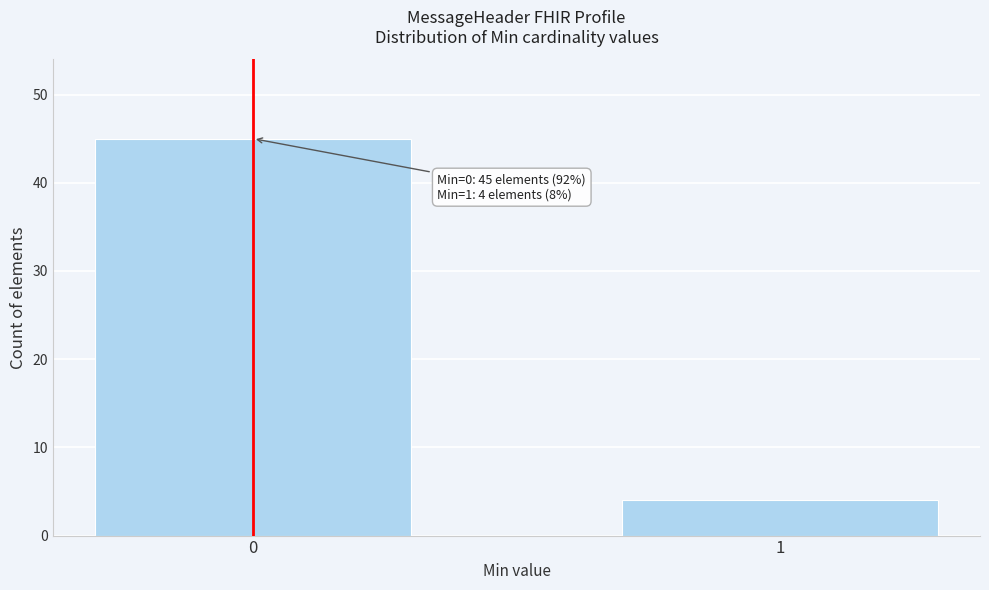

Reading left to right, extract all data points from this chart.

45	4